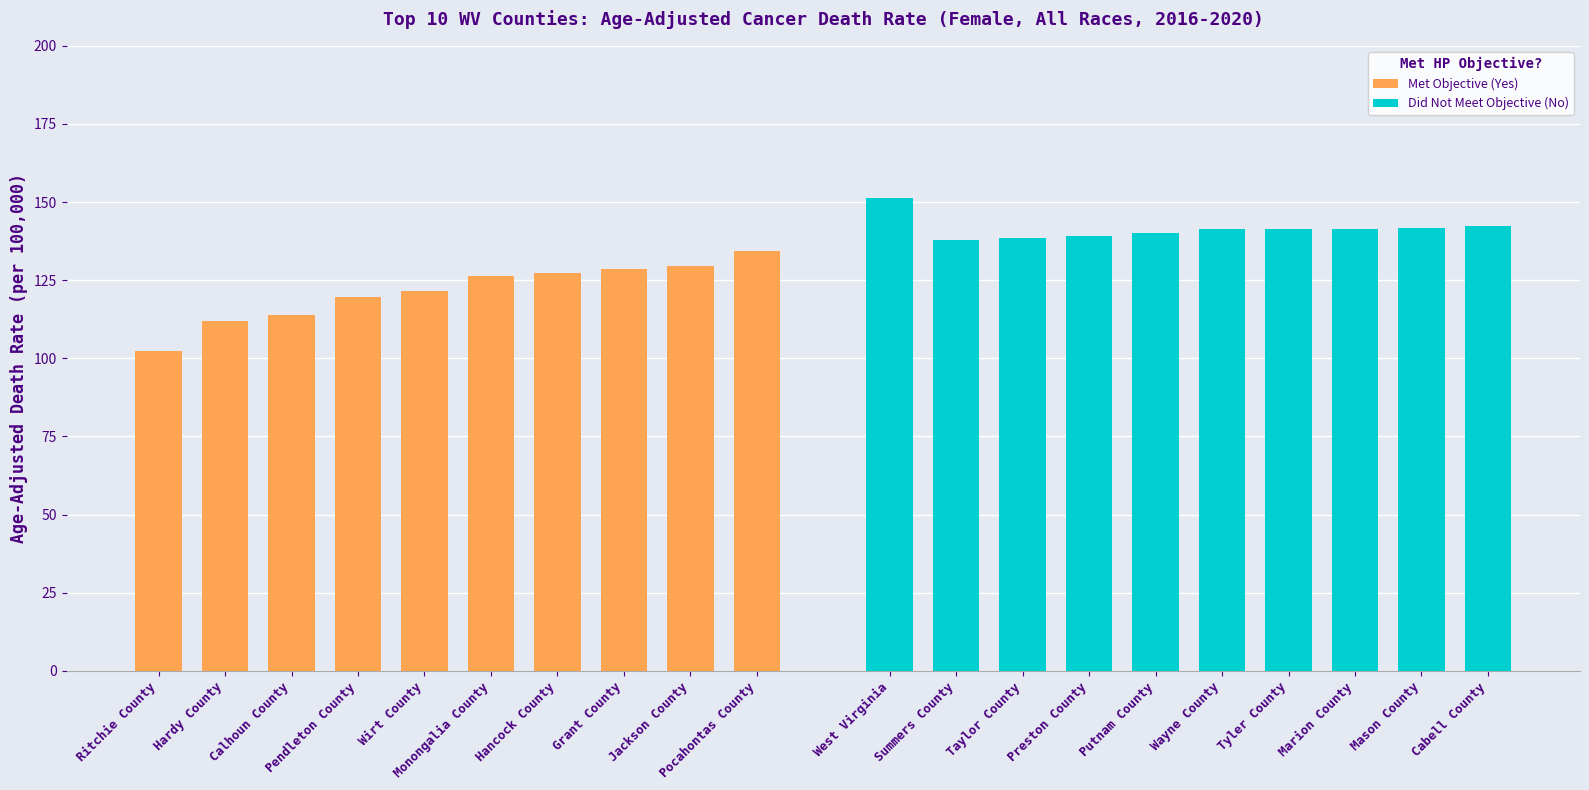

At which label does Met Objective (Yes) reach its peak?

Pocahontas County